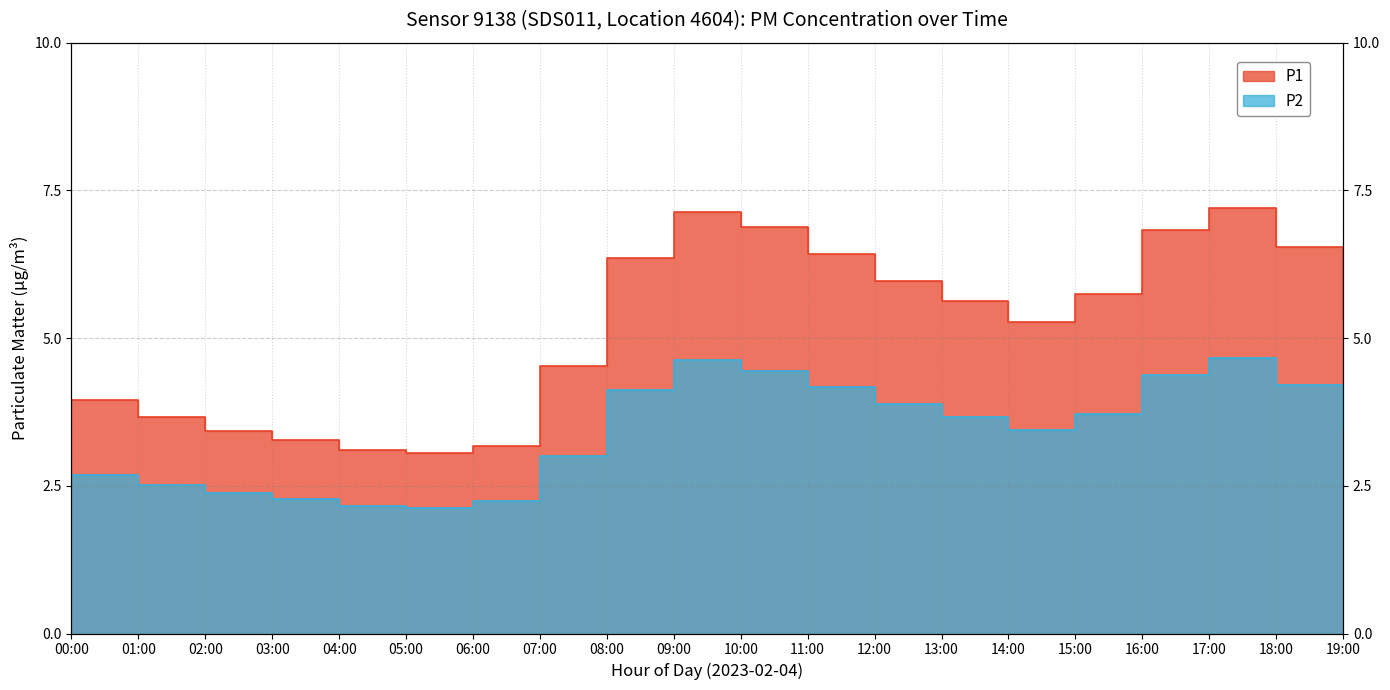

Is the value of P1 at 13:00 greater than the value of P2 at 04:00?

Yes